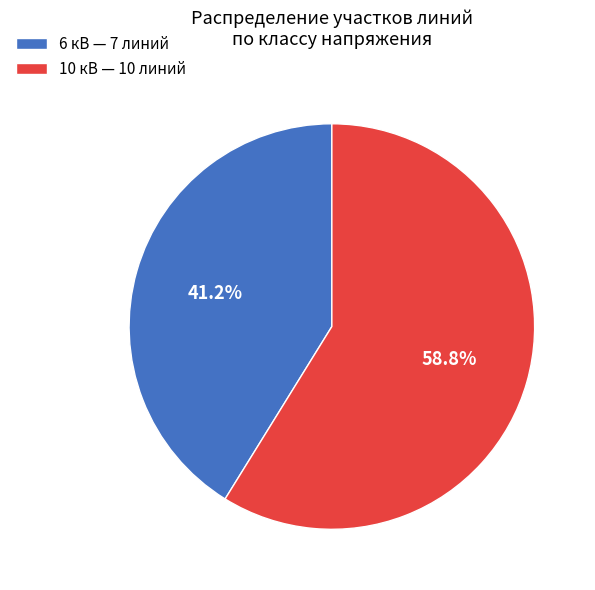

Between 10 кВ and 6 кВ, which is larger?

10 кВ